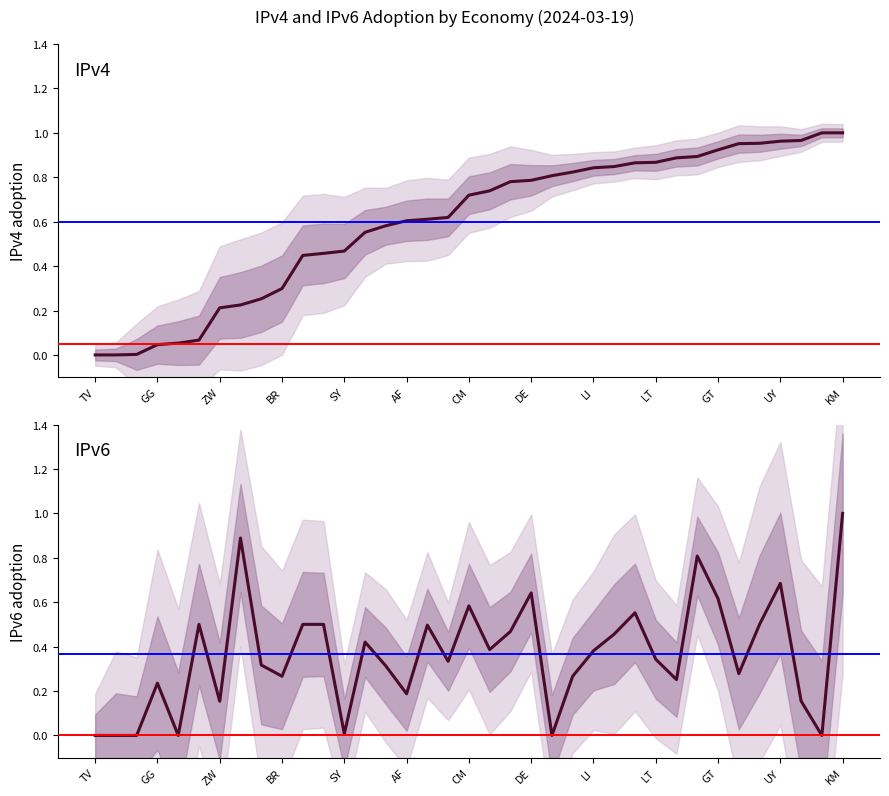

The value of IPv4 adoption at GG is 0.0. True or false?

False